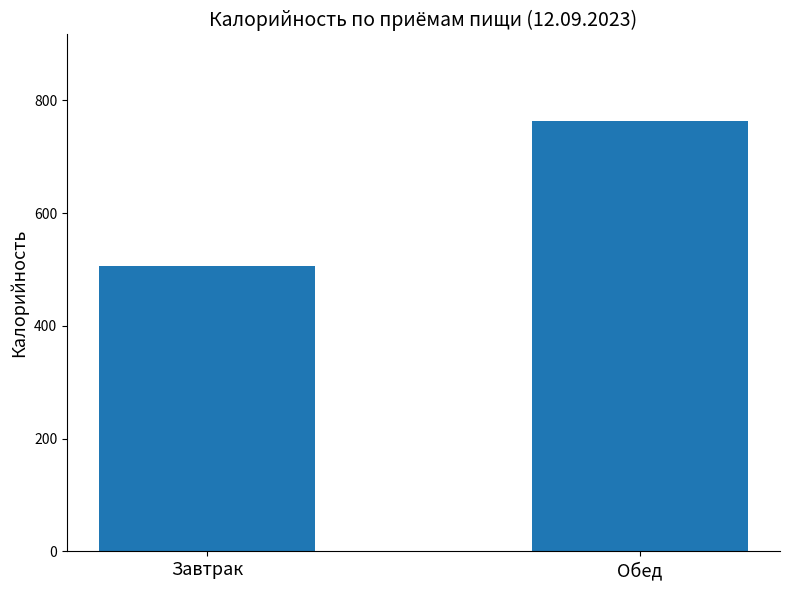

What is the average value?

635.3